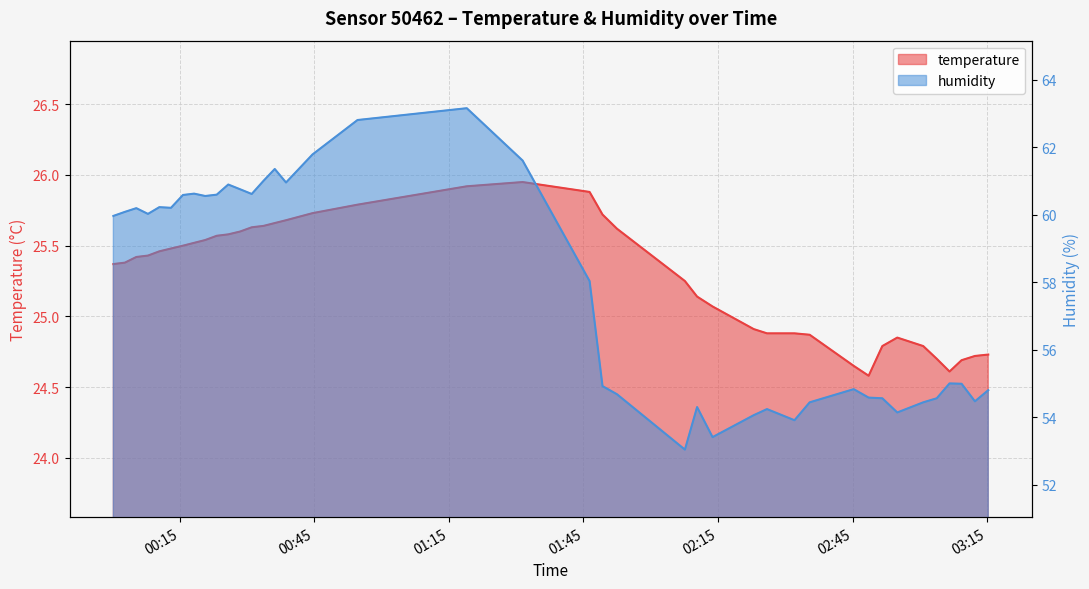

What is the label of the 3rd point from the left?

2022-08-11T00:05:19